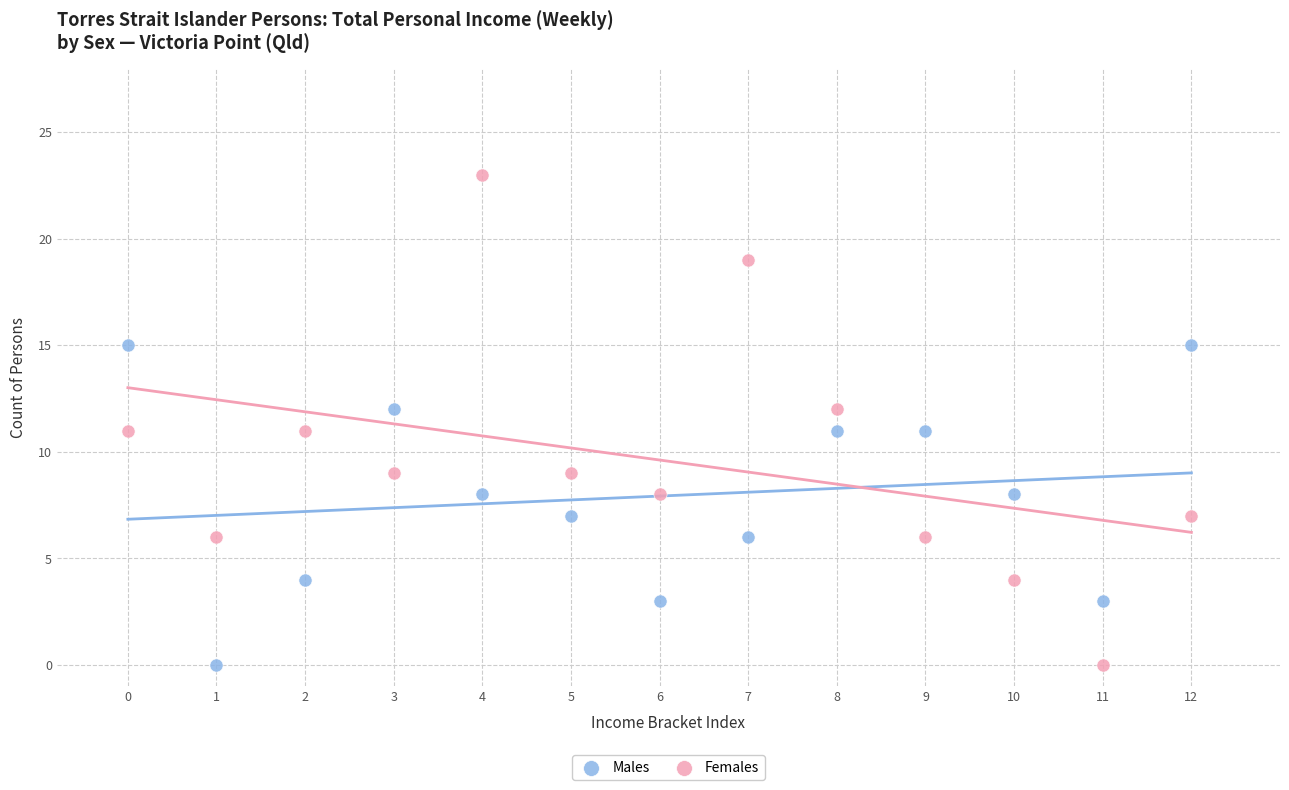

Across all data points, what is the range of Y values (max minus min)?

23